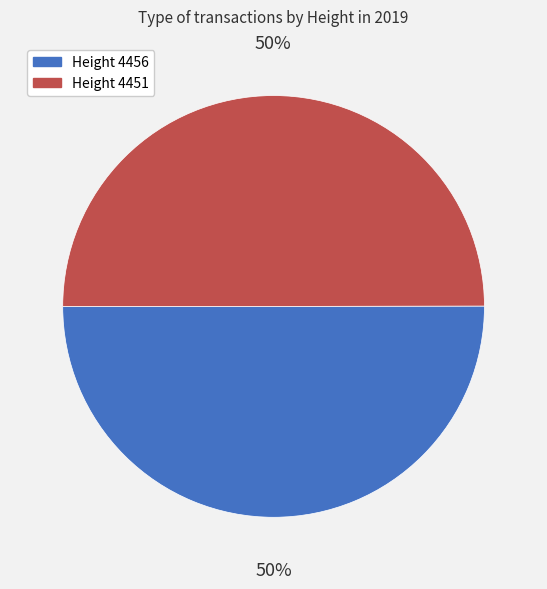

Combined, do Height 4456 and Height 4451 account for over 50%?

Yes